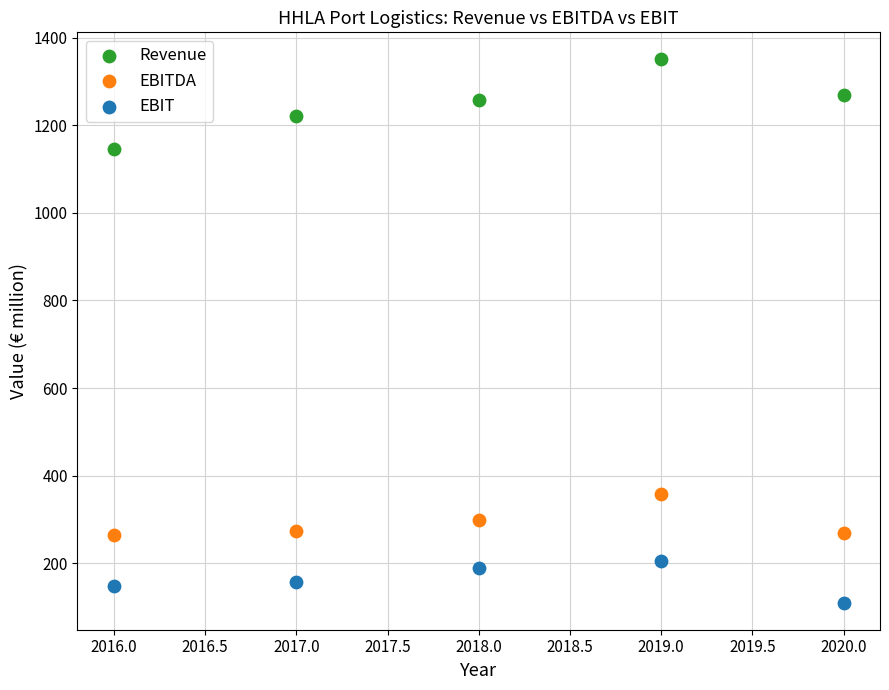

Across all data points, what is the range of Y values (max minus min)?

1239.7